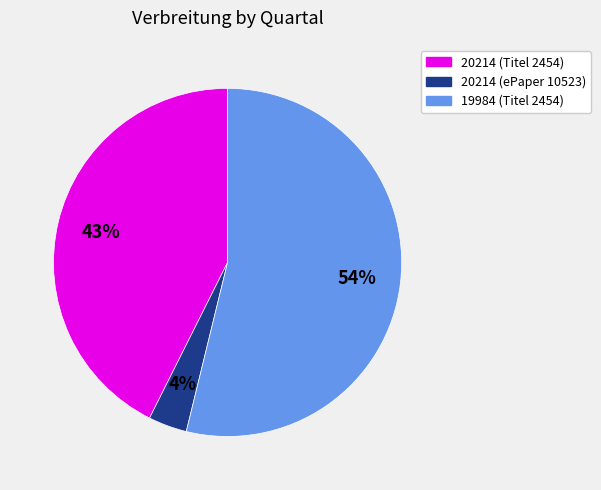

How many segments does this pie chart have?

3